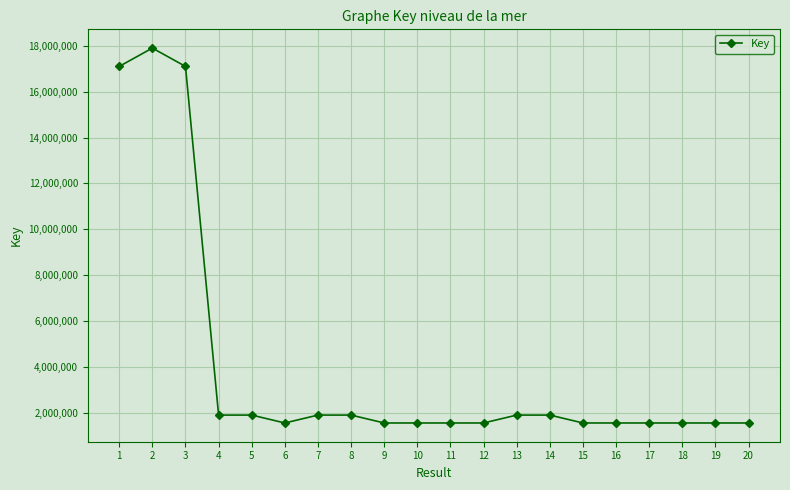

What is the sum of the values at 16 and 20?

3109531